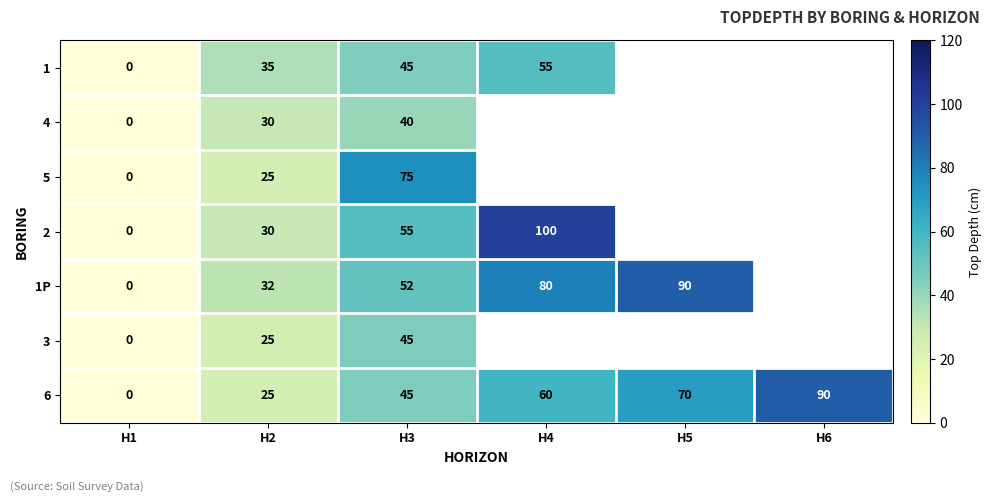

Is it true that 1P equals 19.3 at H2?

False